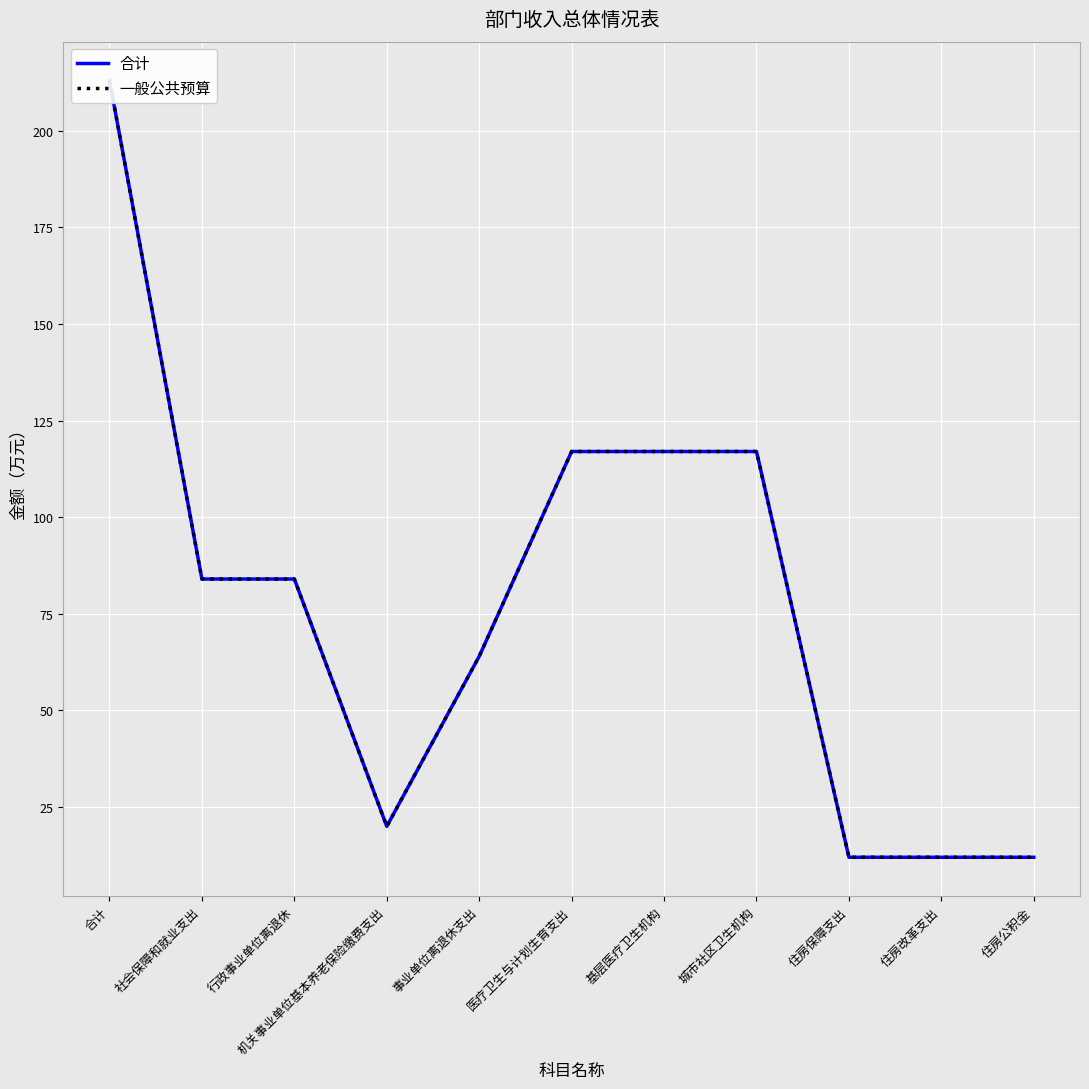

How many data points in 合计 are above 84?

4